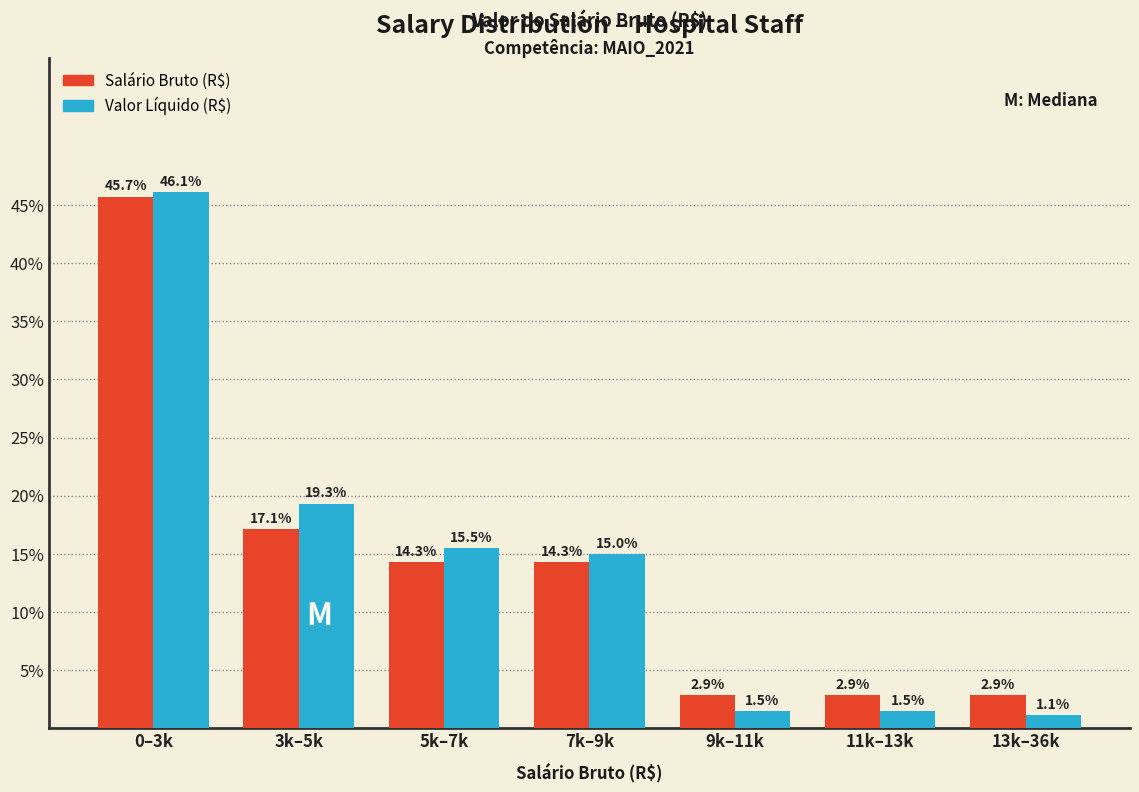

Are the bars horizontal?

No